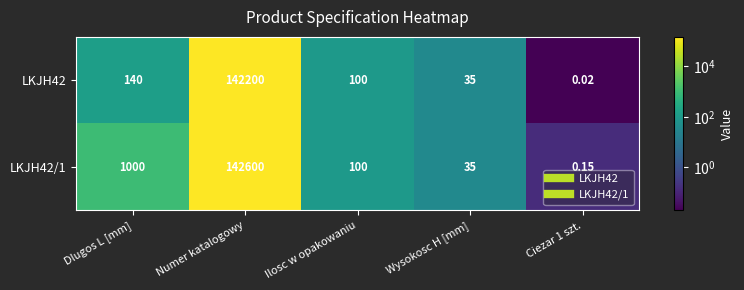

At which category does the chart reach its peak across all series?

Numer katalogowy